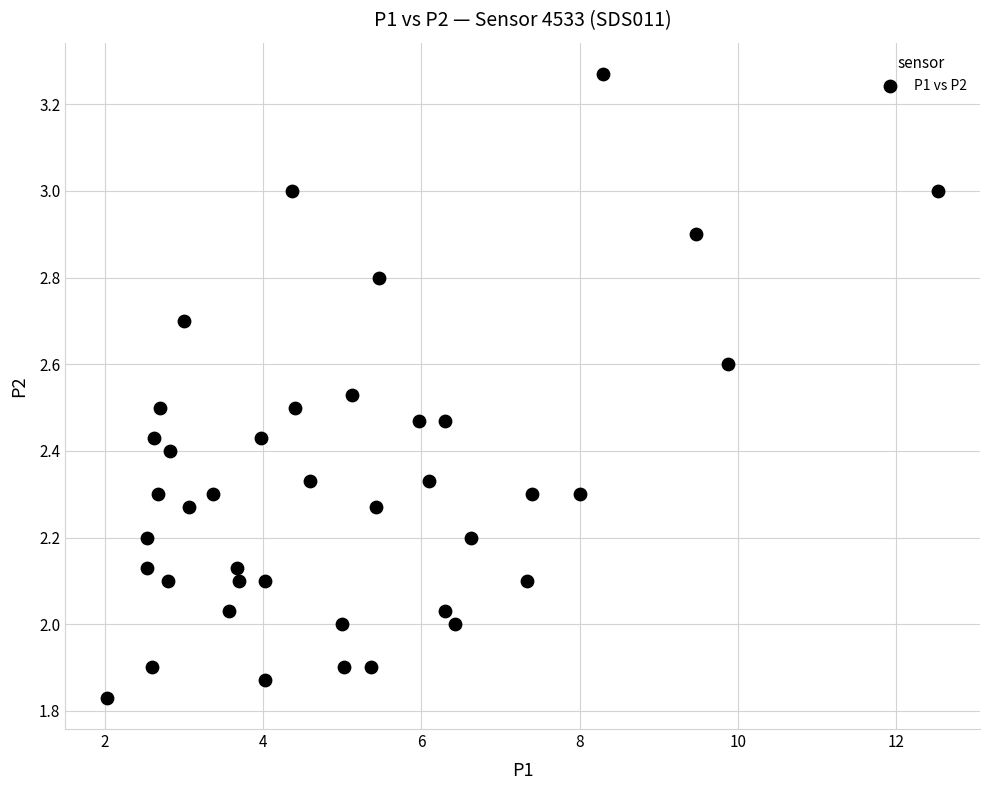

What is the range of Y values (max minus min)?

1.4